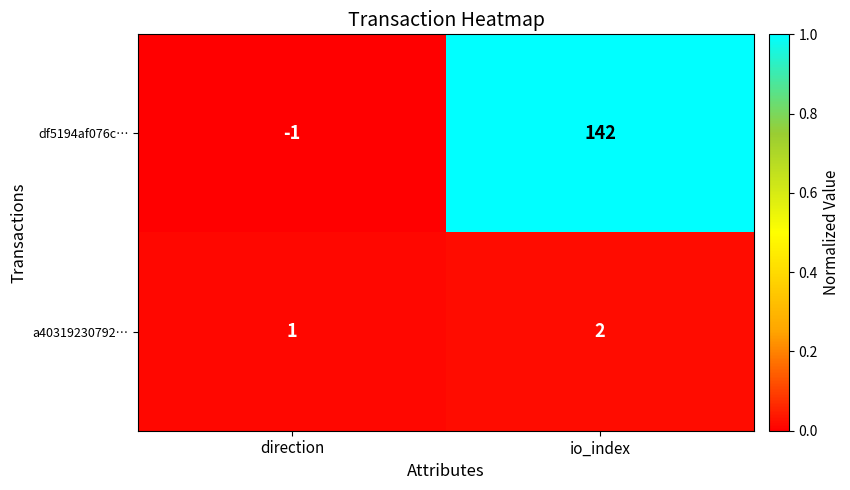

At which category is the sum across all series the highest?

io_index